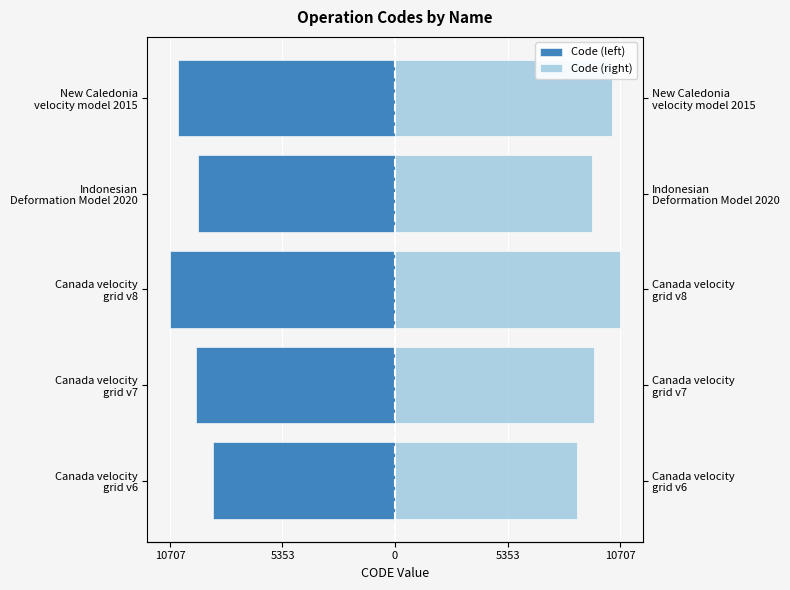

List the series in order of their peak value, lowest first.

Code (left), Code (right)